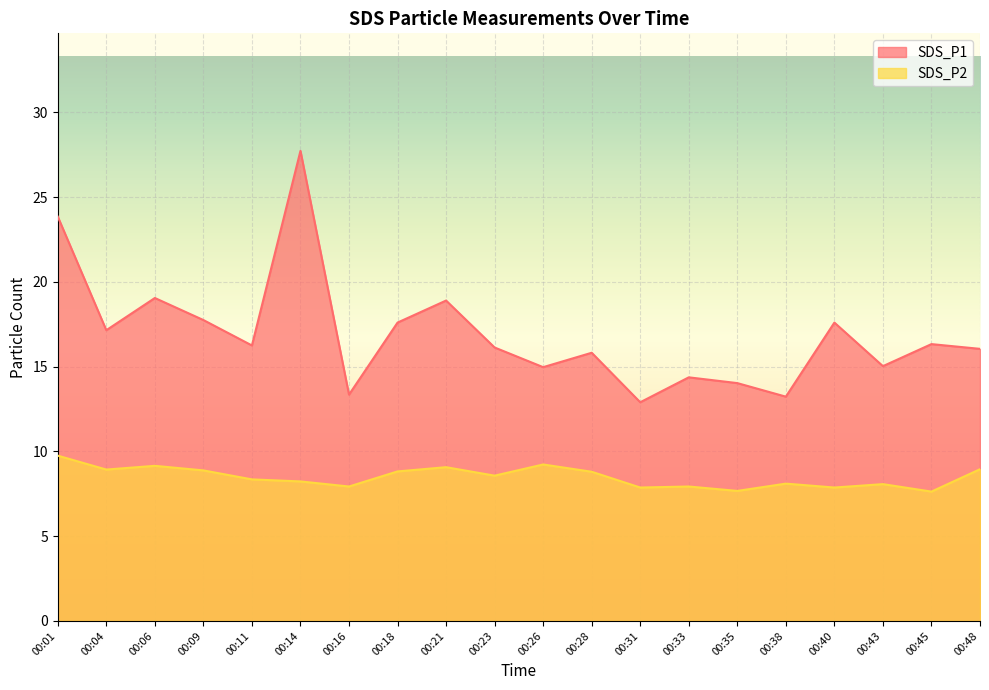

Does the chart display data point markers on the line(s)?

No